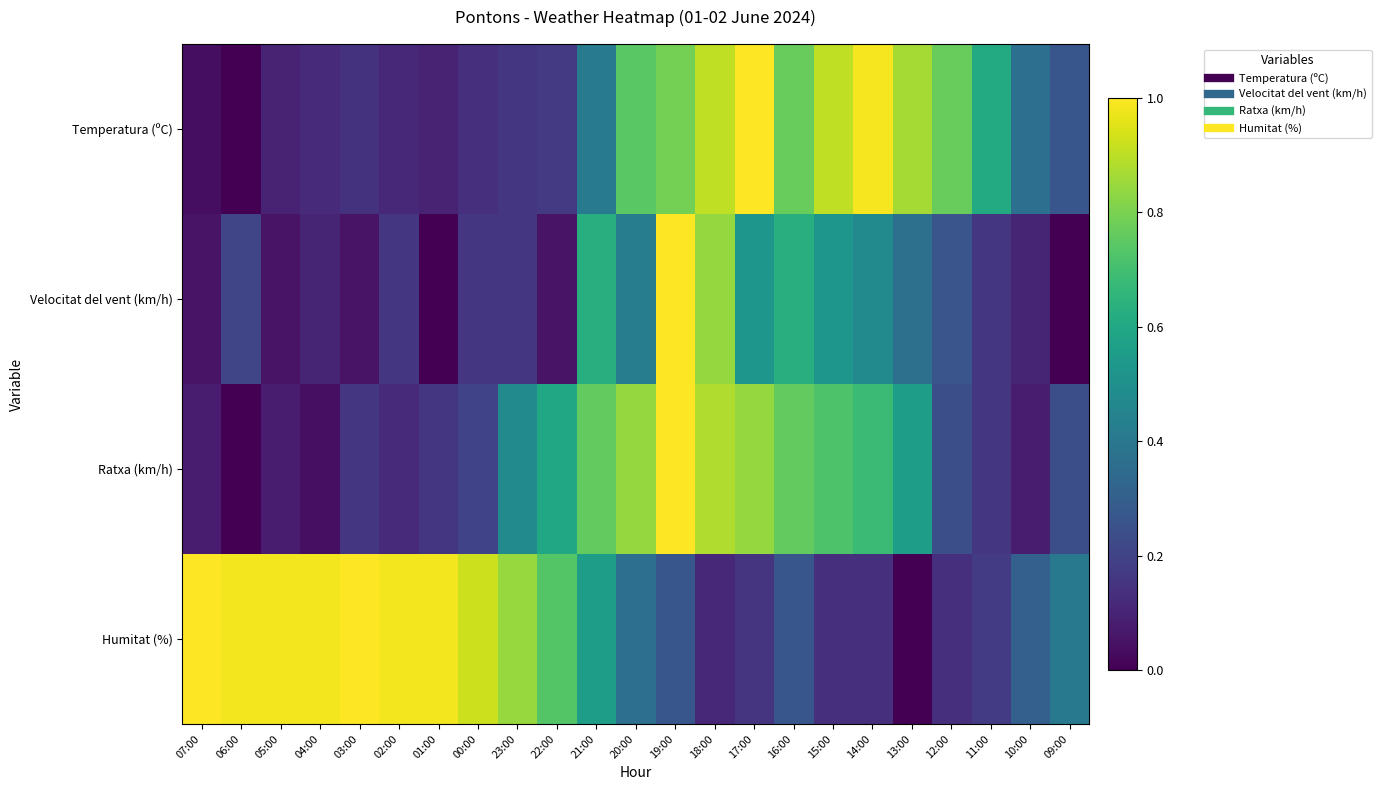

Reading left to right, what are all the values shown in this chart?

Temperatura (ºC): 07:00=0.0	06:00=0.0	05:00=0.1	04:00=0.1	03:00=0.1	02:00=0.1	01:00=0.1	00:00=0.1	23:00=0.2	22:00=0.2	21:00=0.4	20:00=0.7	19:00=0.8	18:00=0.9	17:00=1.0	16:00=0.8	15:00=0.9	14:00=1.0	13:00=0.9	12:00=0.8	11:00=0.6	10:00=0.4	09:00=0.3
Velocitat del vent (km/h): 07:00=0.1	06:00=0.2	05:00=0.1	04:00=0.1	03:00=0.1	02:00=0.2	01:00=0.0	00:00=0.2	23:00=0.2	22:00=0.1	21:00=0.6	20:00=0.4	19:00=1.0	18:00=0.8	17:00=0.5	16:00=0.6	15:00=0.5	14:00=0.5	13:00=0.4	12:00=0.3	11:00=0.2	10:00=0.1	09:00=0.0
Ratxa (km/h): 07:00=0.1	06:00=0.0	05:00=0.1	04:00=0.0	03:00=0.2	02:00=0.1	01:00=0.2	00:00=0.2	23:00=0.5	22:00=0.6	21:00=0.8	20:00=0.8	19:00=1.0	18:00=0.9	17:00=0.8	16:00=0.8	15:00=0.7	14:00=0.7	13:00=0.6	12:00=0.2	11:00=0.2	10:00=0.1	09:00=0.2
Humitat (%): 07:00=1.0	06:00=1.0	05:00=1.0	04:00=1.0	03:00=1.0	02:00=1.0	01:00=1.0	00:00=0.9	23:00=0.8	22:00=0.7	21:00=0.6	20:00=0.4	19:00=0.3	18:00=0.1	17:00=0.2	16:00=0.3	15:00=0.1	14:00=0.1	13:00=0.0	12:00=0.1	11:00=0.2	10:00=0.3	09:00=0.4